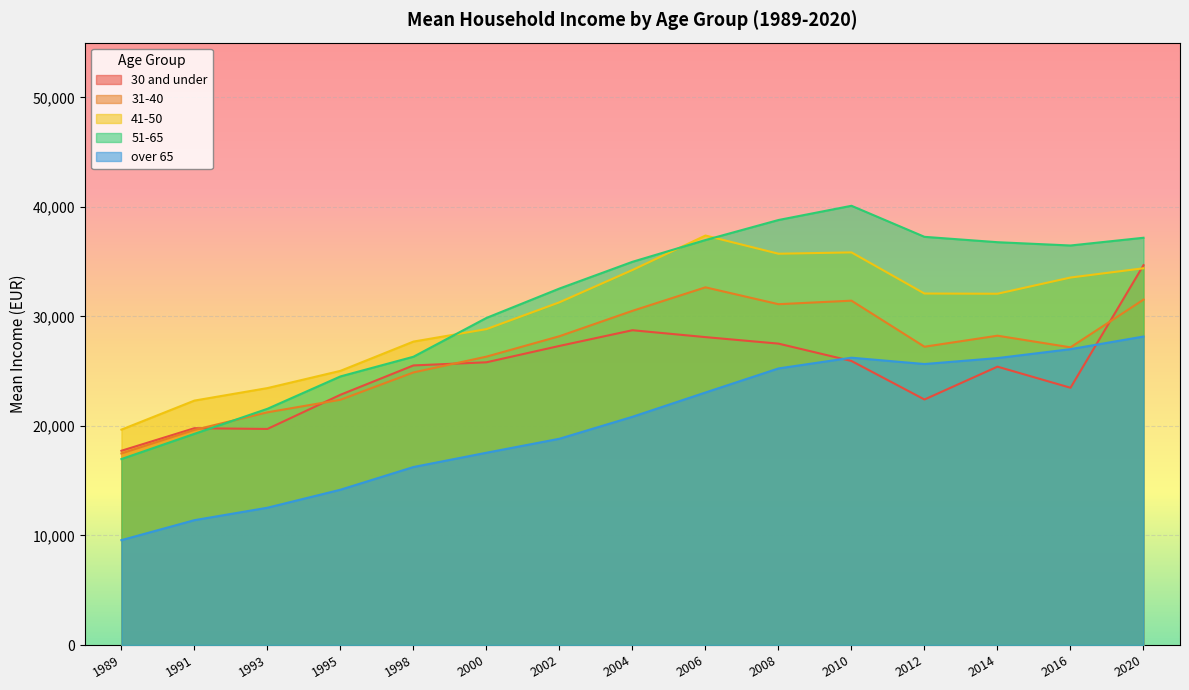

What is the difference between the maximum and minimum values in the 30 and under series?

16945